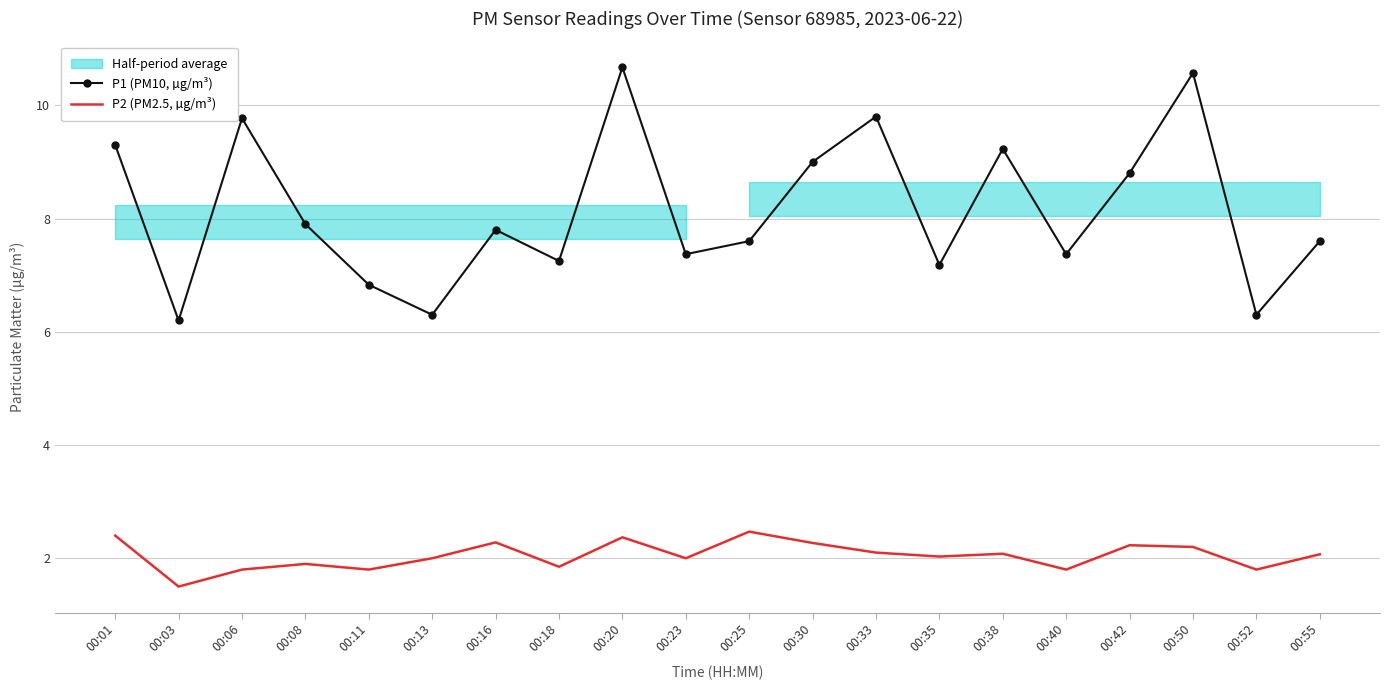

Which label corresponds to the smallest value in the chart?

00:03